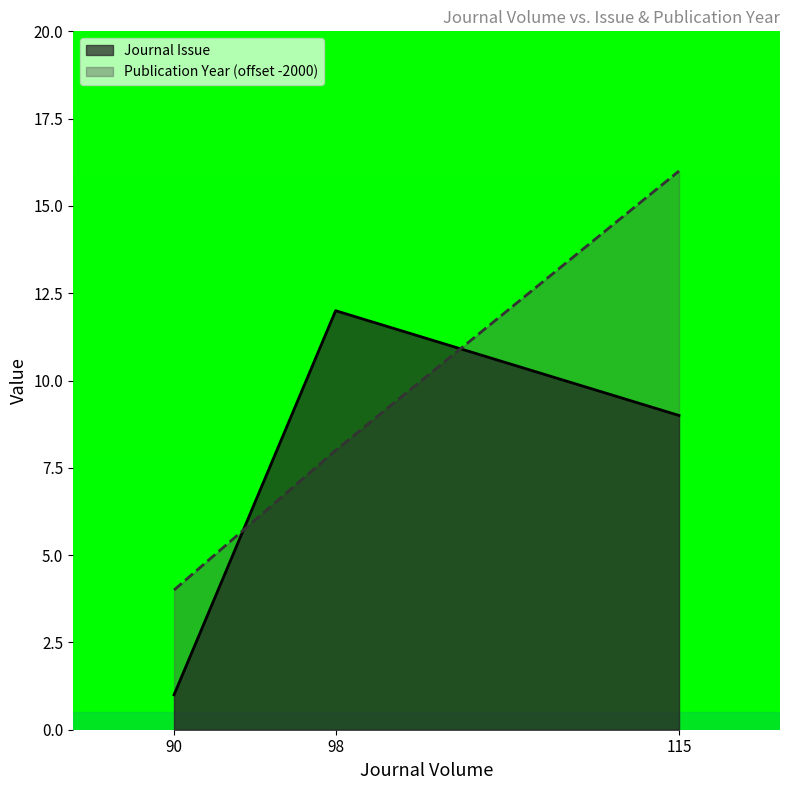

Which category has the lowest value in the Publication Year series?

90